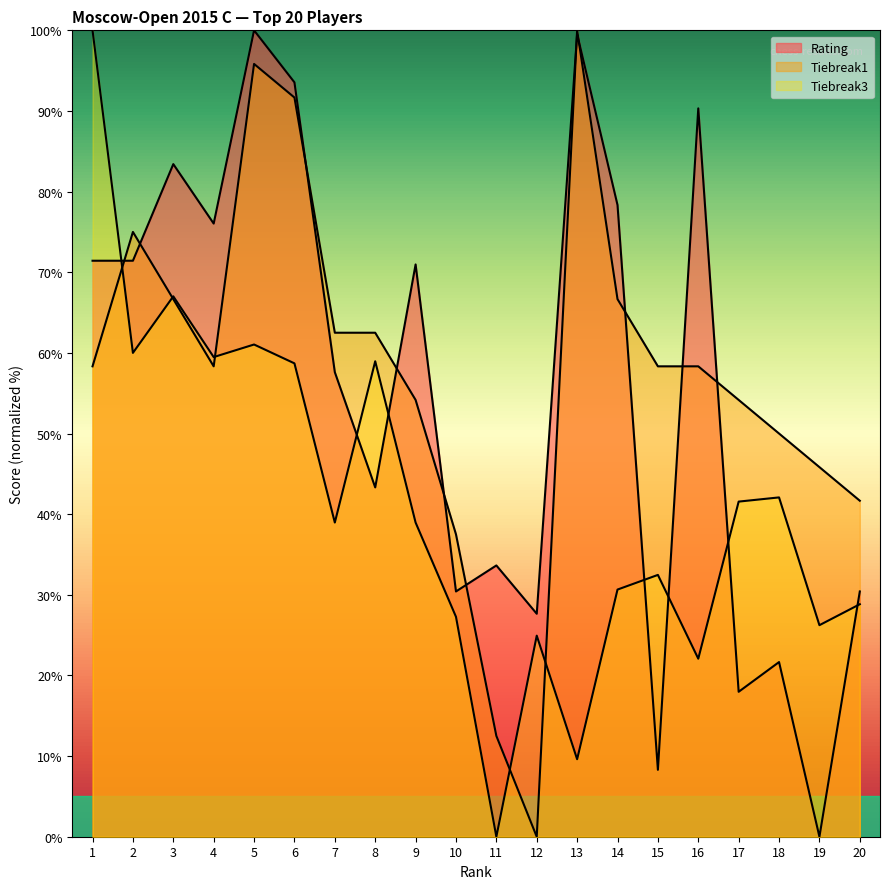

Where do Rating and Tiebreak1 first cross each other?

1 and 2